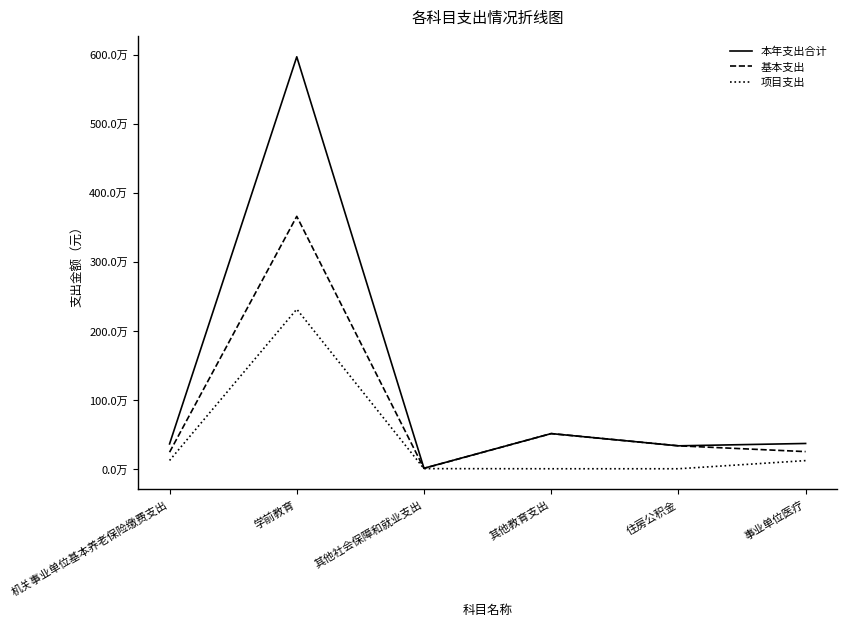

What are all the series names shown in the legend?

本年支出合计, 基本支出, 项目支出